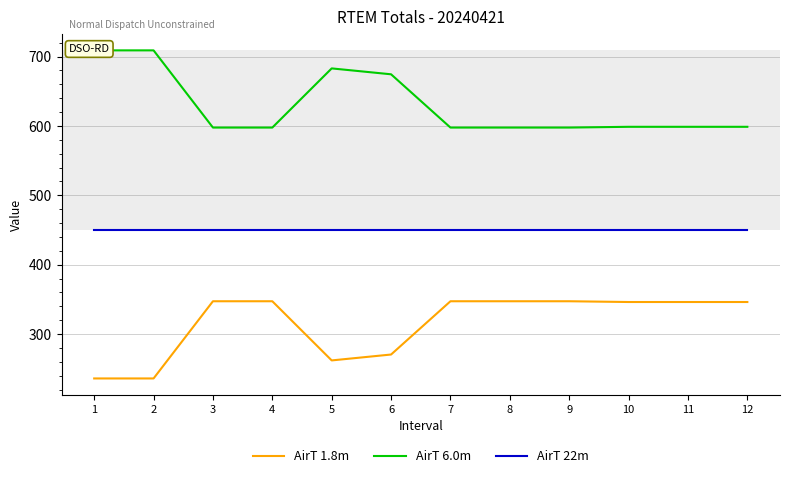

What is the average value of the AirT 6.0m series?

630.0